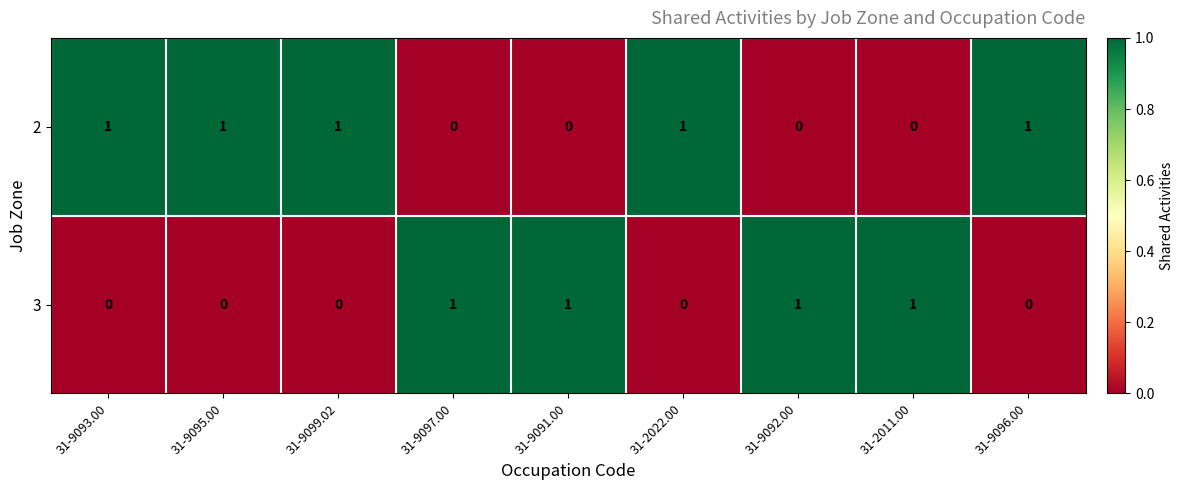

What is the spread (max minus min) of values at 31-9097.00?

1